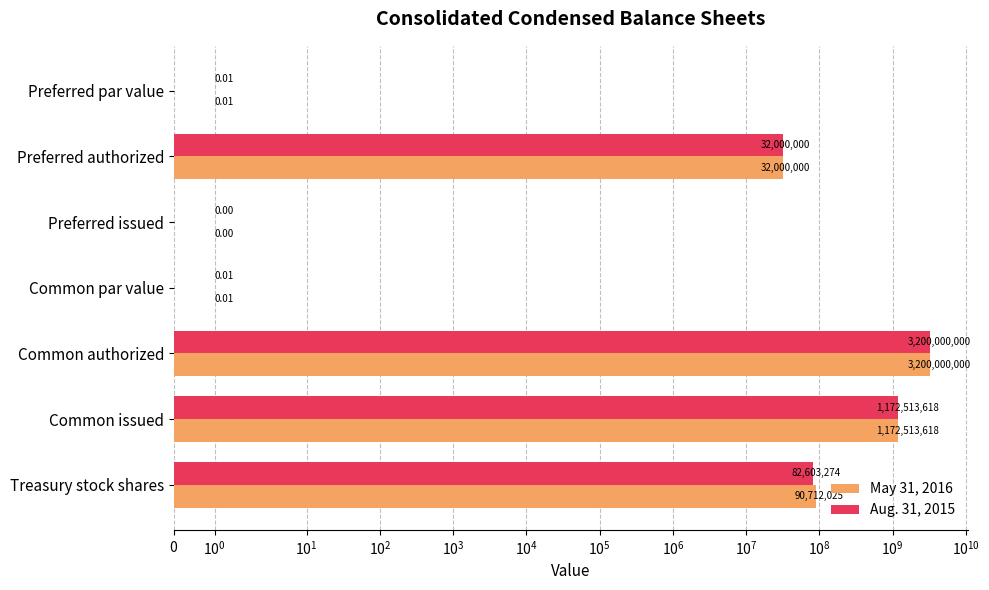

What are all the series names shown in the legend?

May 31, 2016, Aug. 31, 2015